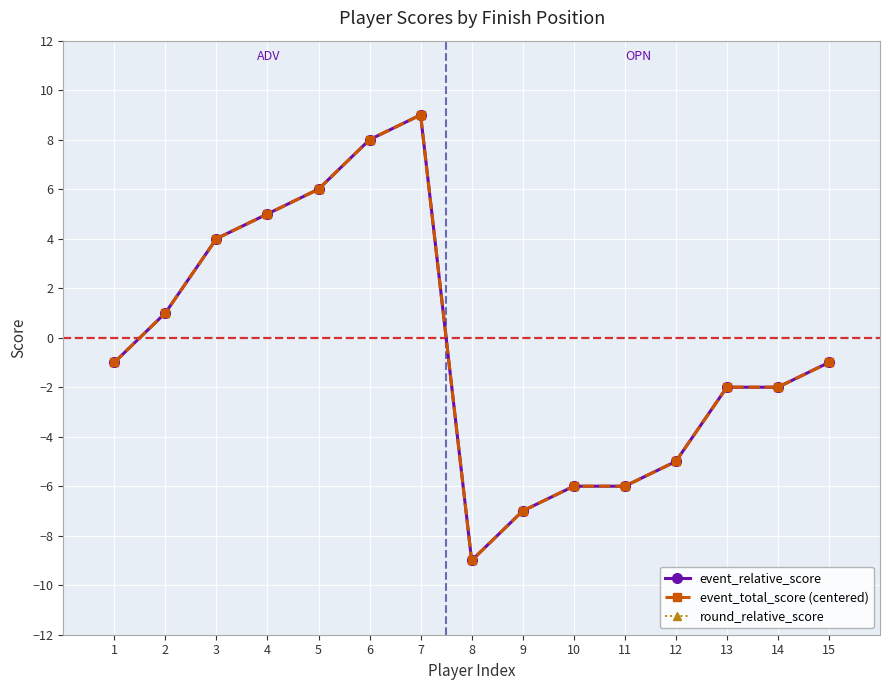

Which category has the lowest value in the event_total_score (centered) series?

8